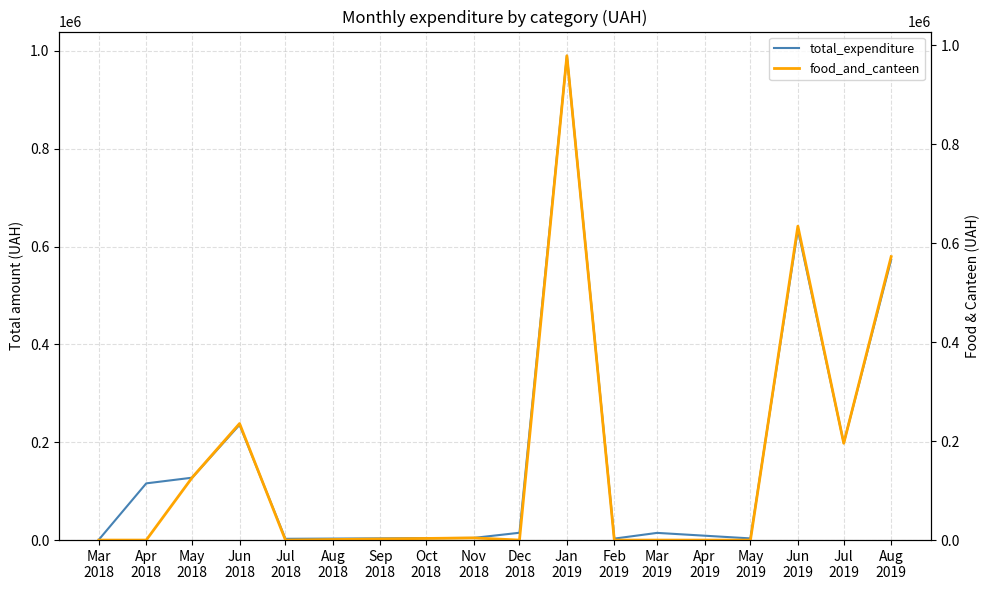

What are all the series names shown in the legend?

total_expenditure, food_and_canteen